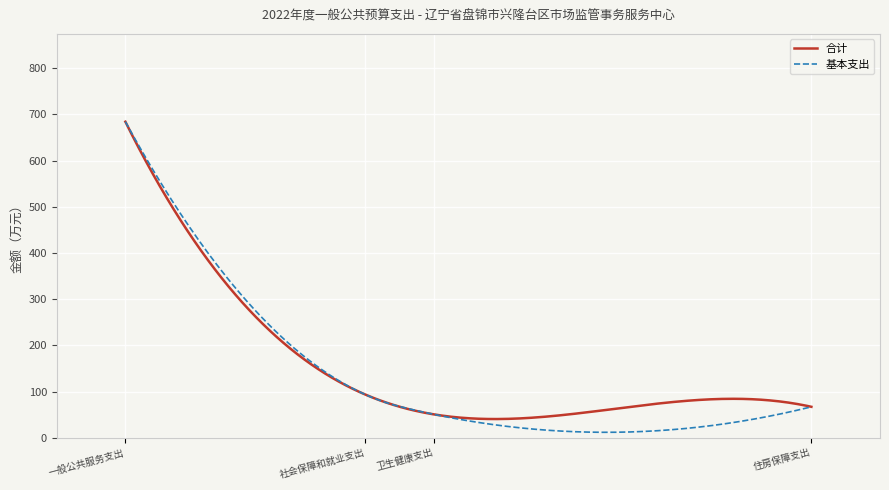

Which series has the widest spread of values?

基本支出